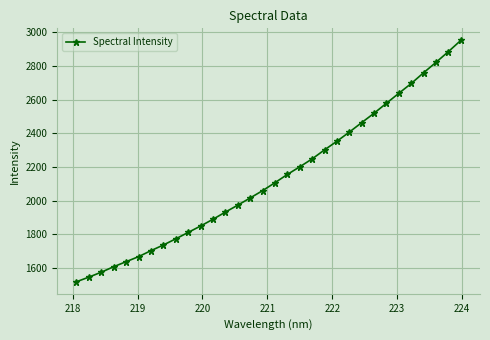

What is the minimum value shown in the chart?

1518.4